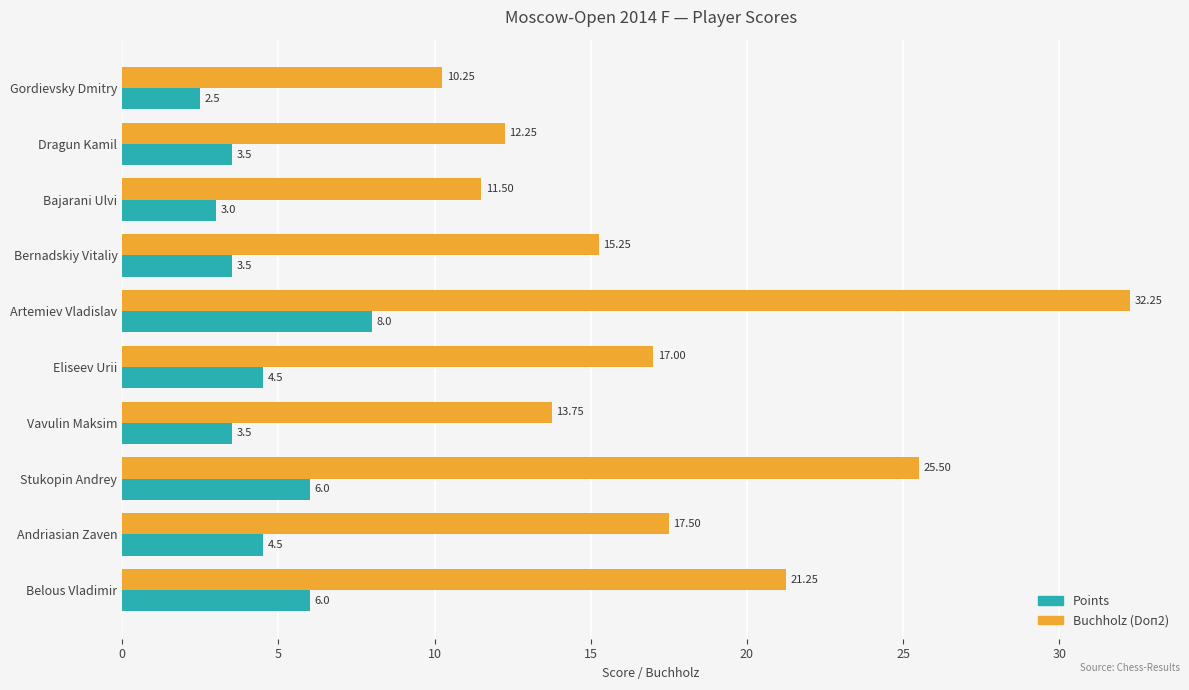

How many data points in Points are less than 4?

5